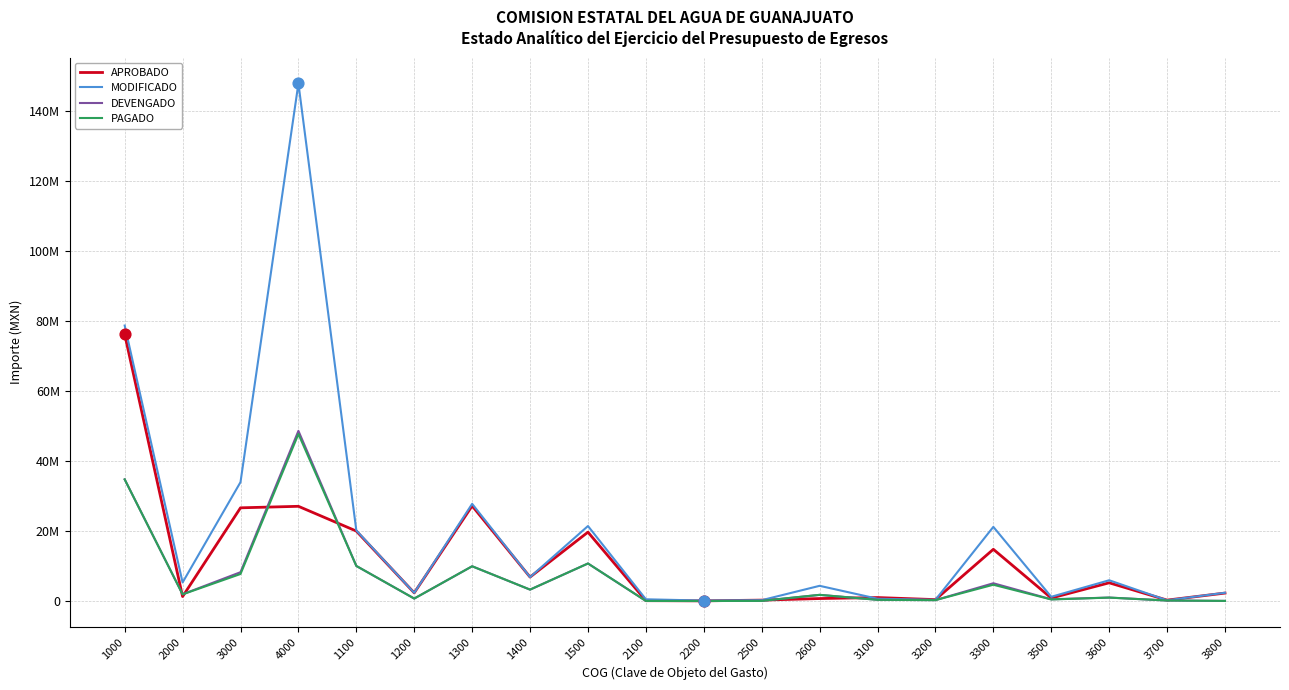

At how many categories does at least one series exceed 105259725?

1